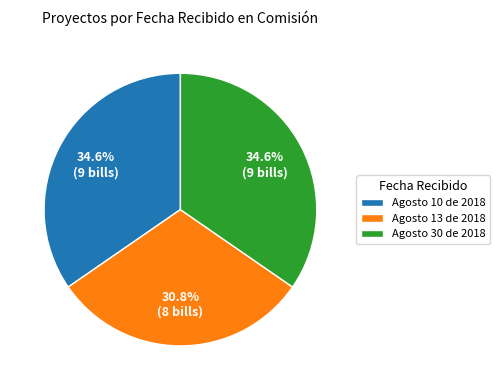

Do Agosto 13 de 2018 and Agosto 10 de 2018 together represent more than half of the pie?

Yes